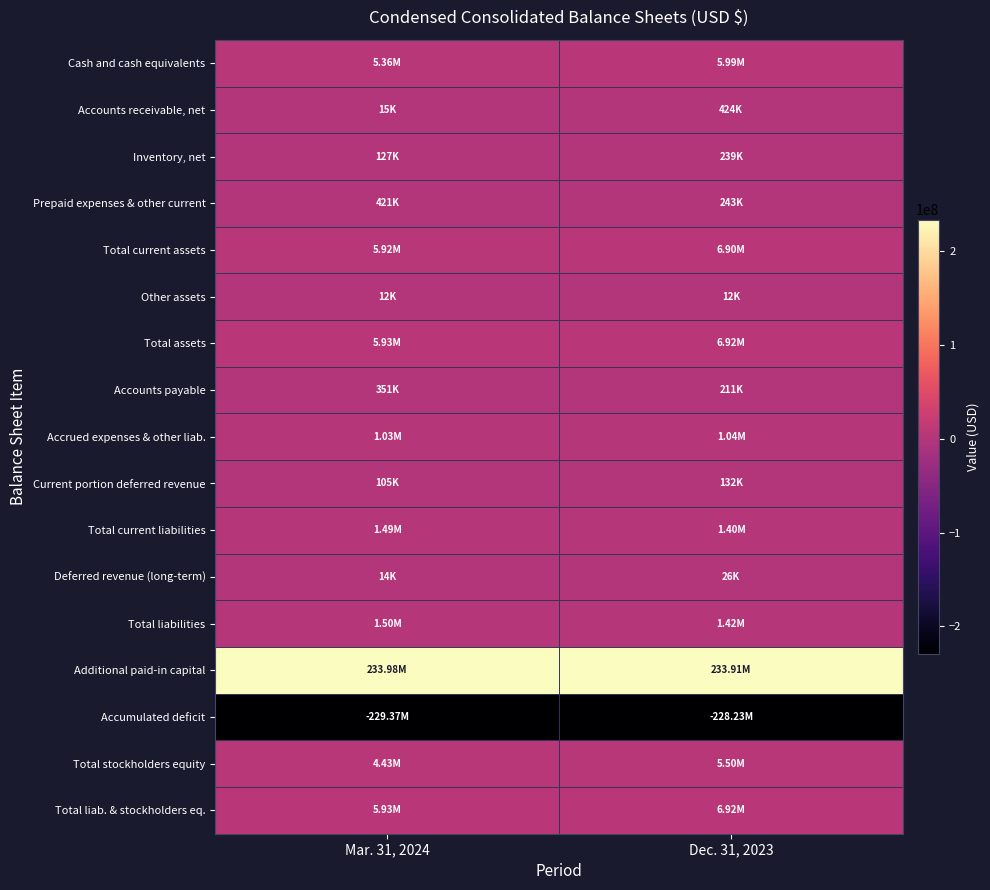

Between Dec. 31, 2023 and Mar. 31, 2024, which is larger?

Dec. 31, 2023